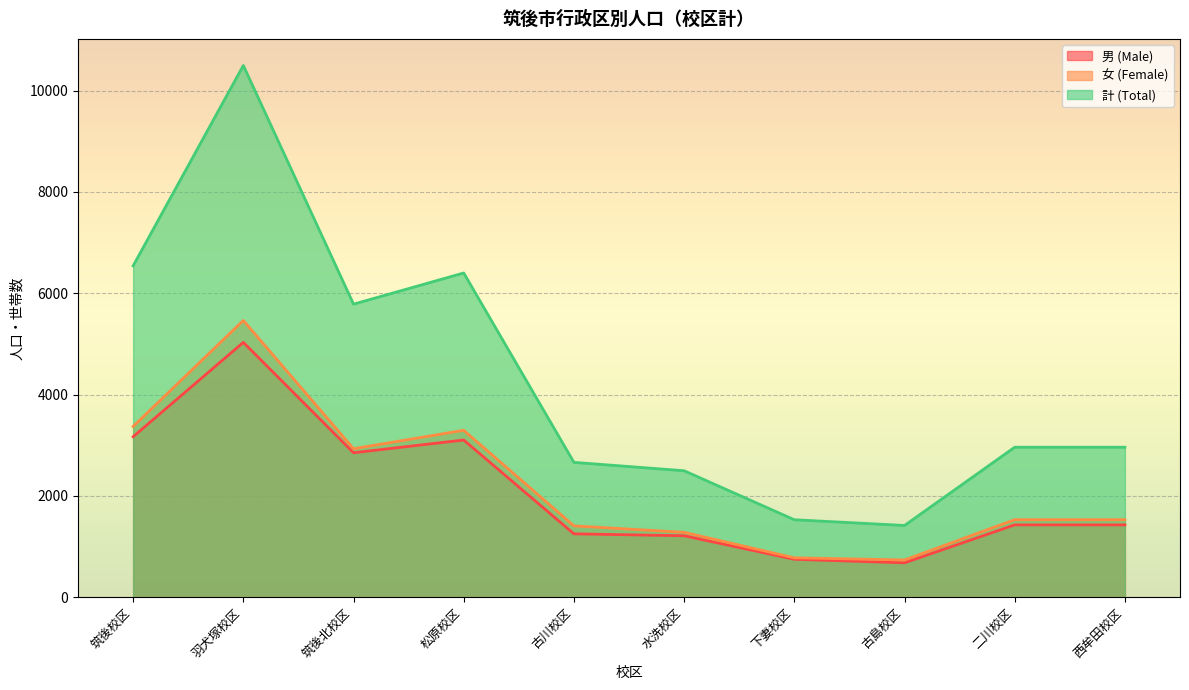

Read the 計 (Total) value at 筑後校区.

6541